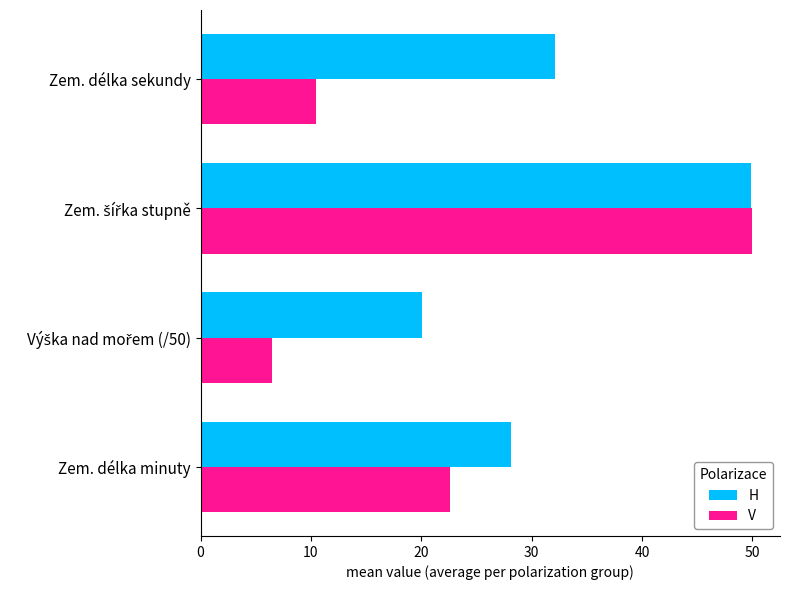

Is it true that V equals 22.6 at Zem. délka minuty?

True